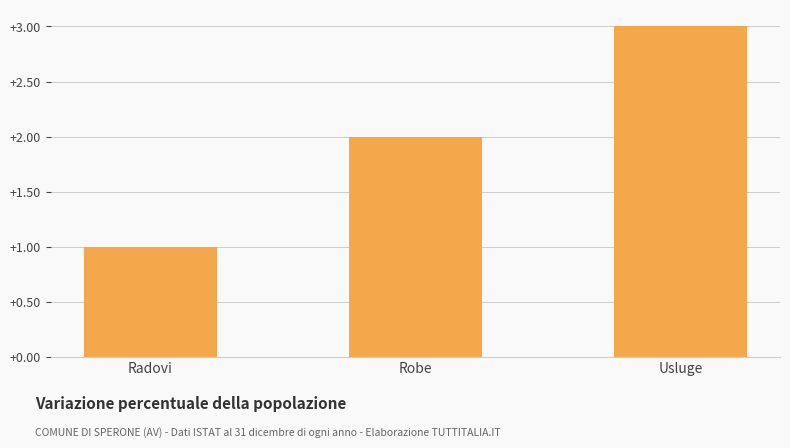

Count the number of categories in the chart.

3